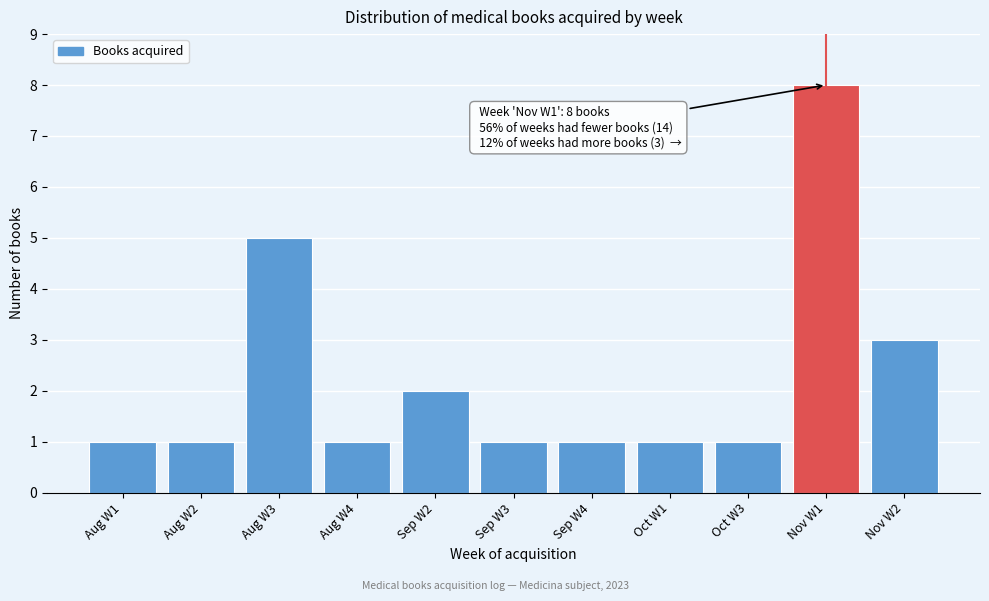

Reading left to right, what are all the values shown in this chart?

Aug W1=1	Aug W2=1	Aug W3=5	Aug W4=1	Sep W2=2	Sep W3=1	Sep W4=1	Oct W1=1	Oct W3=1	Nov W1=8	Nov W2=3